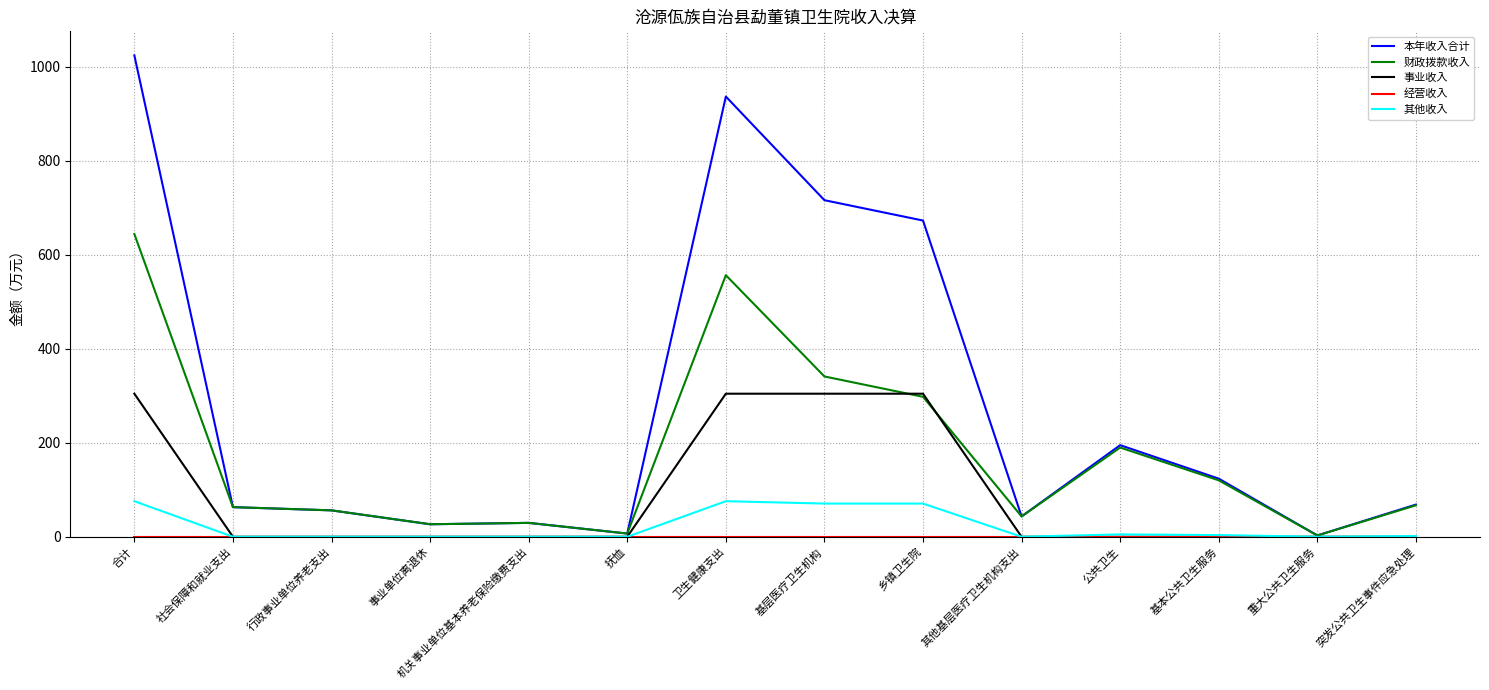

Is it true that 本年收入合计 equals 716.0 at 基层医疗卫生机构?

True